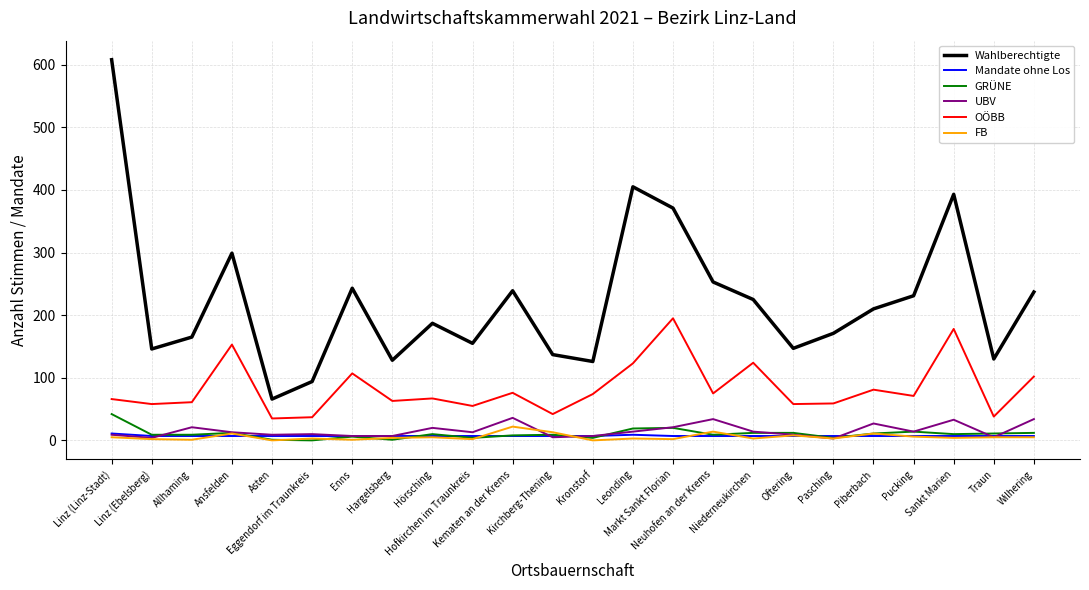

What is the greatest value displayed?

608